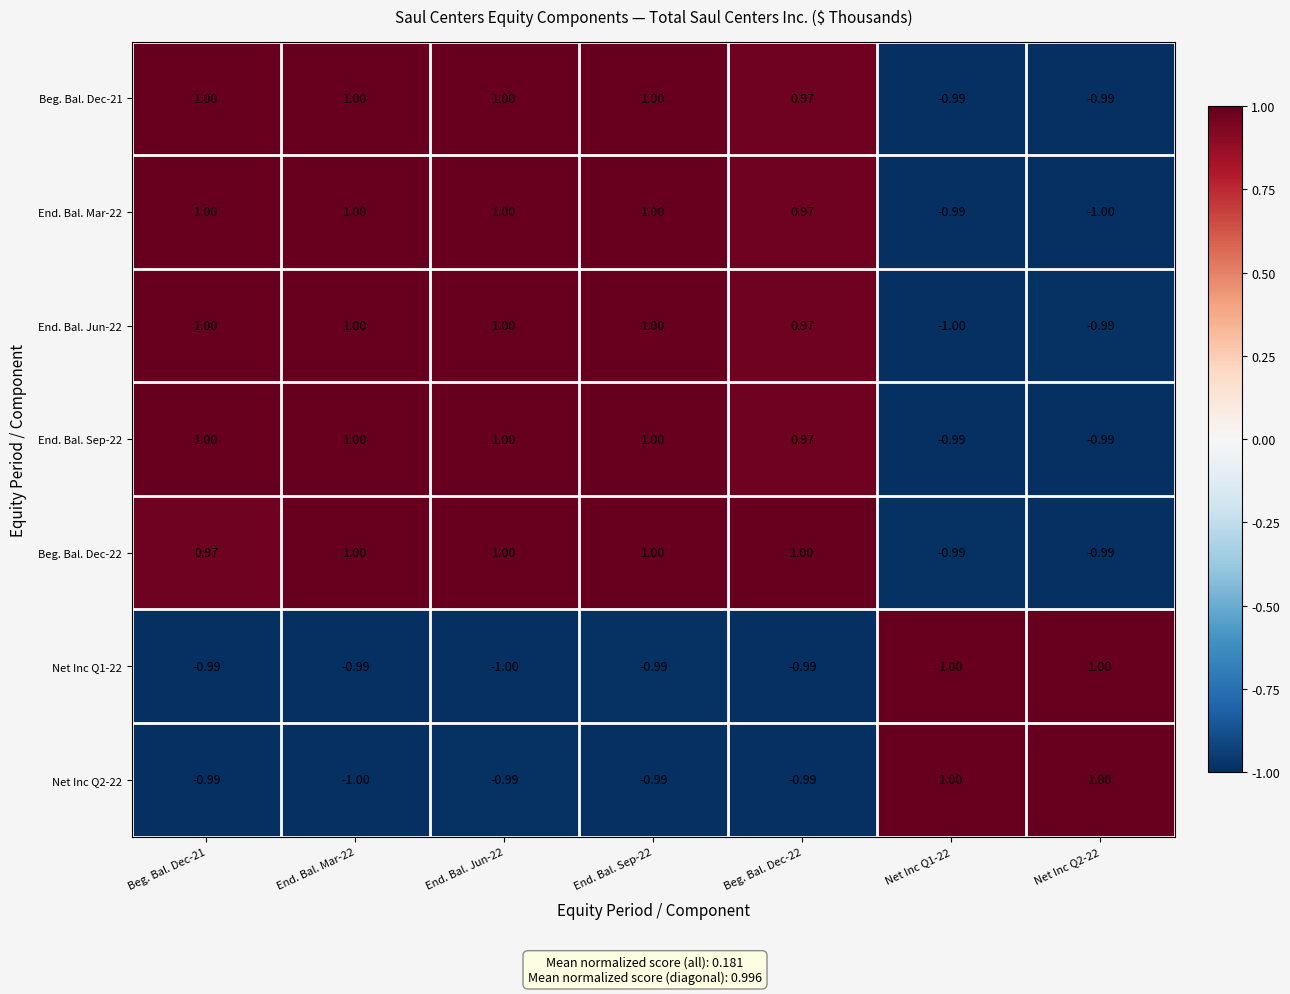

Which series changed the most between End. Bal. Jun-22 and Net Inc Q1-22?

End. Bal. Jun-22